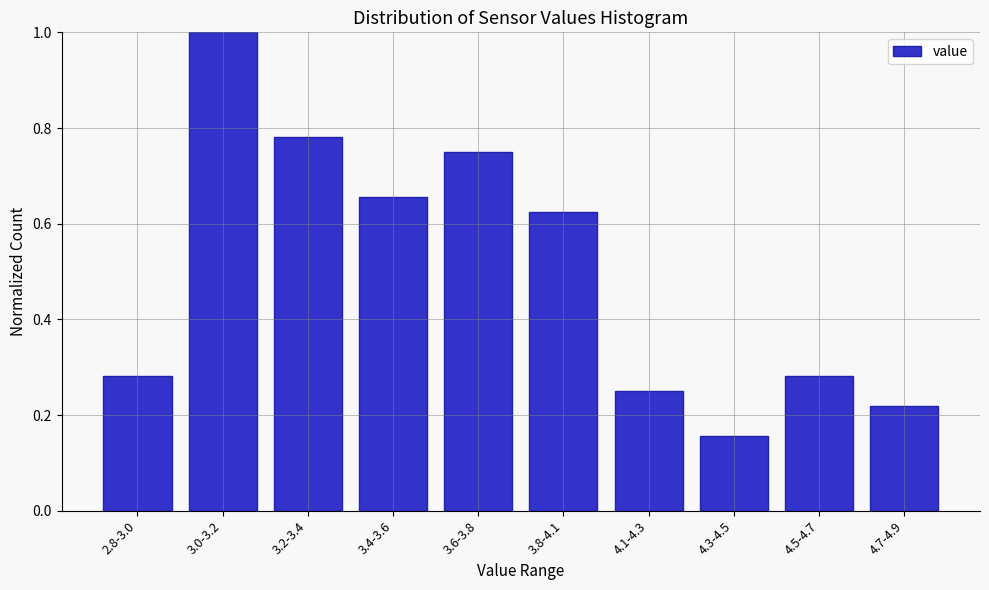

What is the sum of all values?

5.0